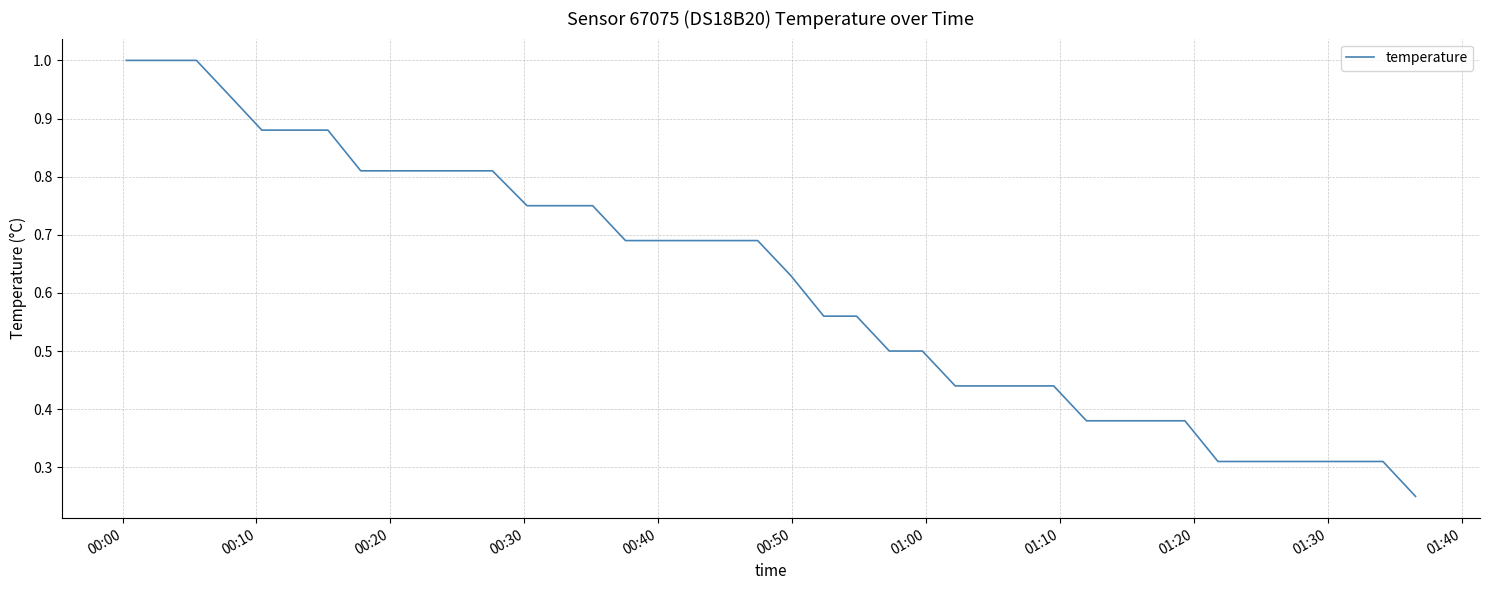

What is the greatest value displayed?

1.0